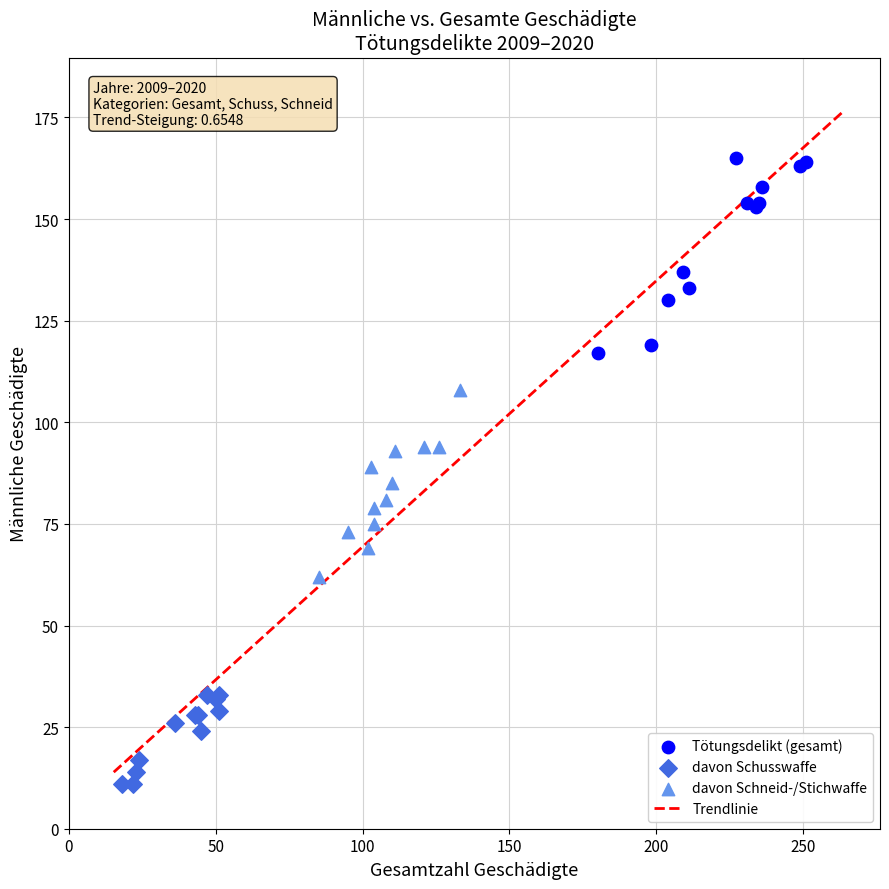

Which series has the widest spread of Y values?

Tötungsdelikt (gesamt)